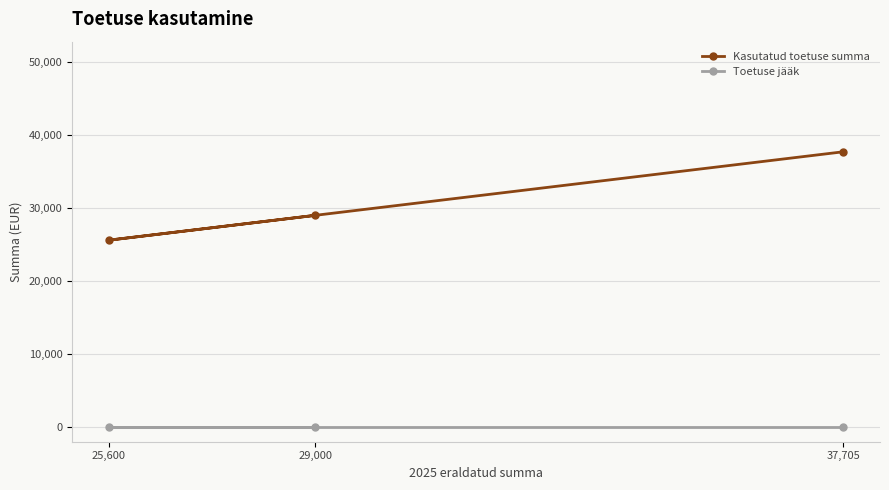

Rank the series by their maximum value, from lowest to highest.

Toetuse jääk, Kasutatud toetuse summa